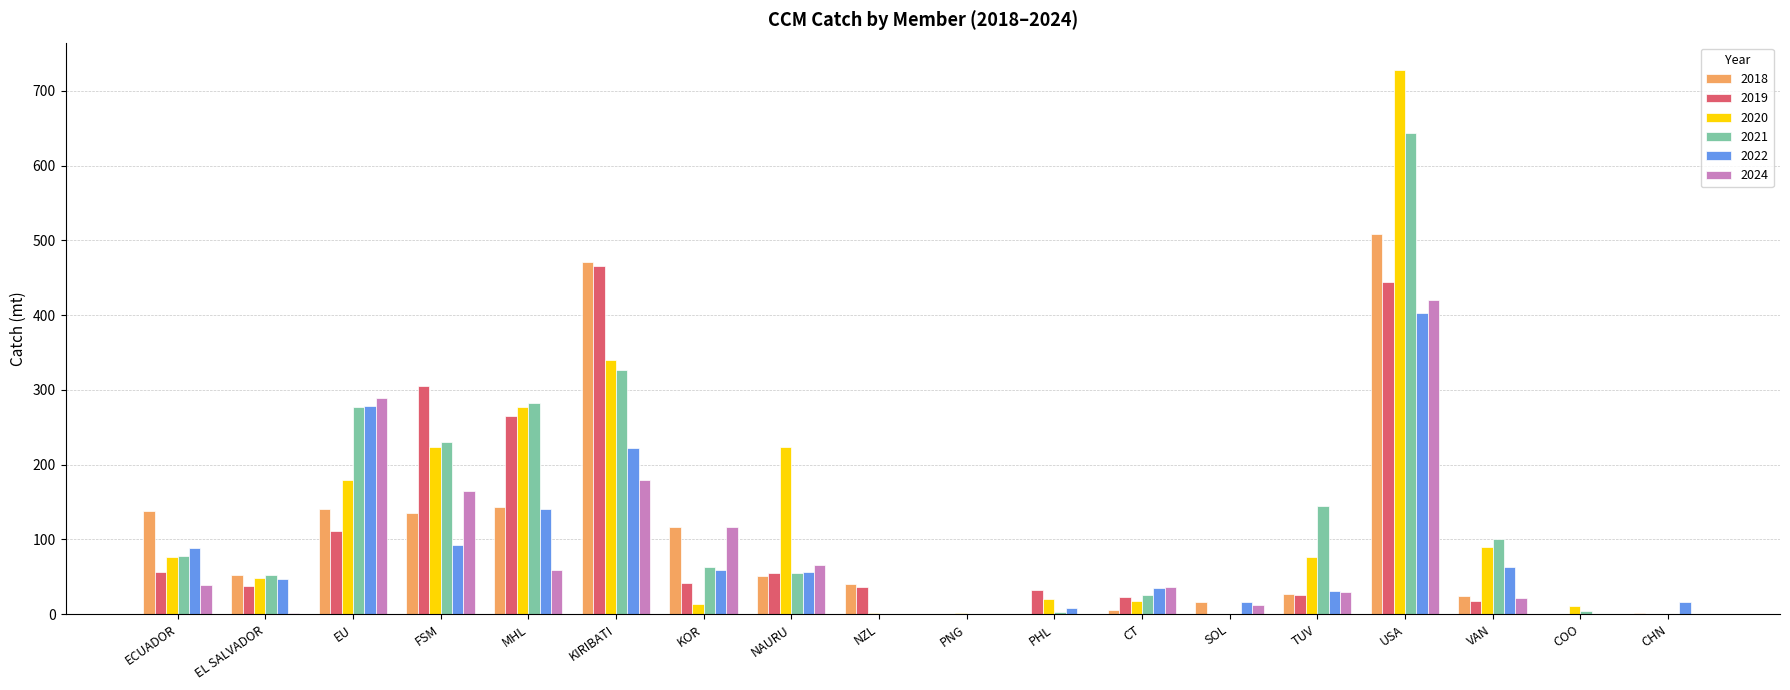

At which category does the chart reach its peak across all series?

USA